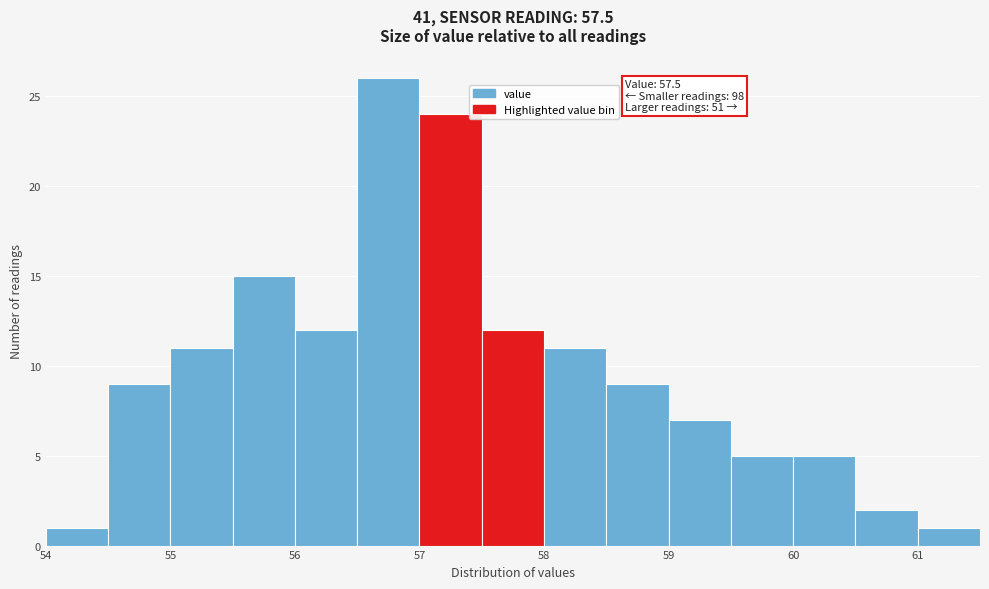

Over which range of the x-axis is the bar tallest?

56.5 to 57.0